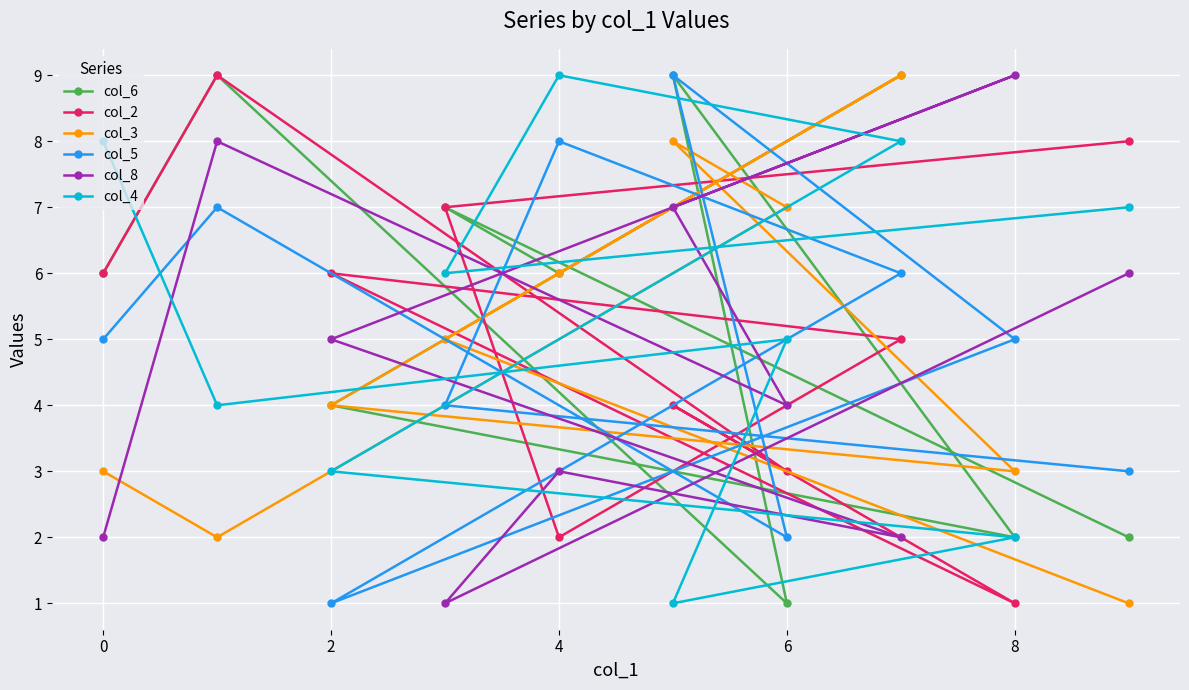

The value of col_4 at 8 is 2. True or false?

True